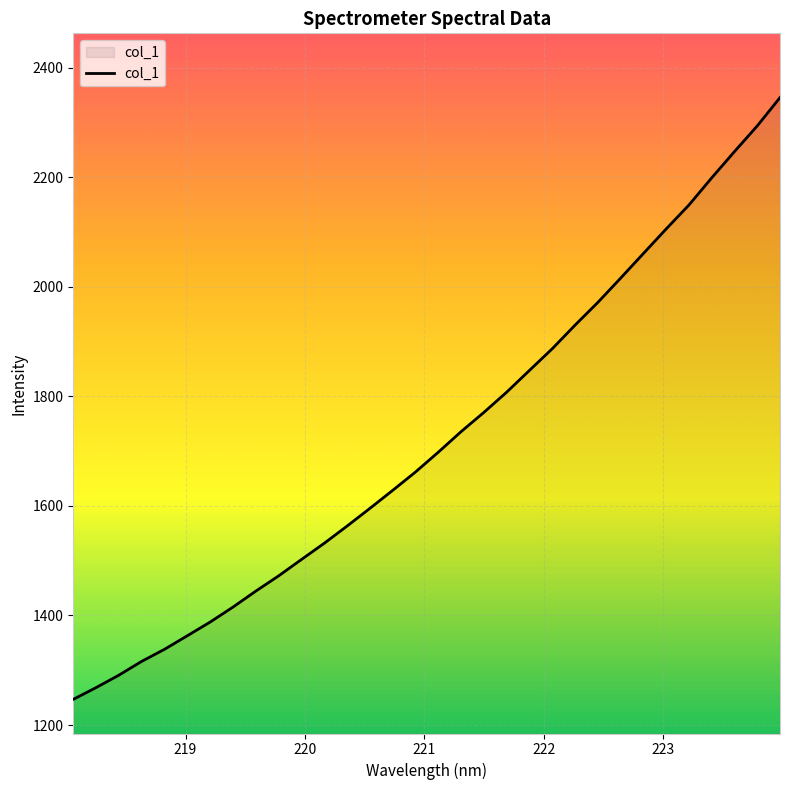

What is the greatest value displayed?

2345.2